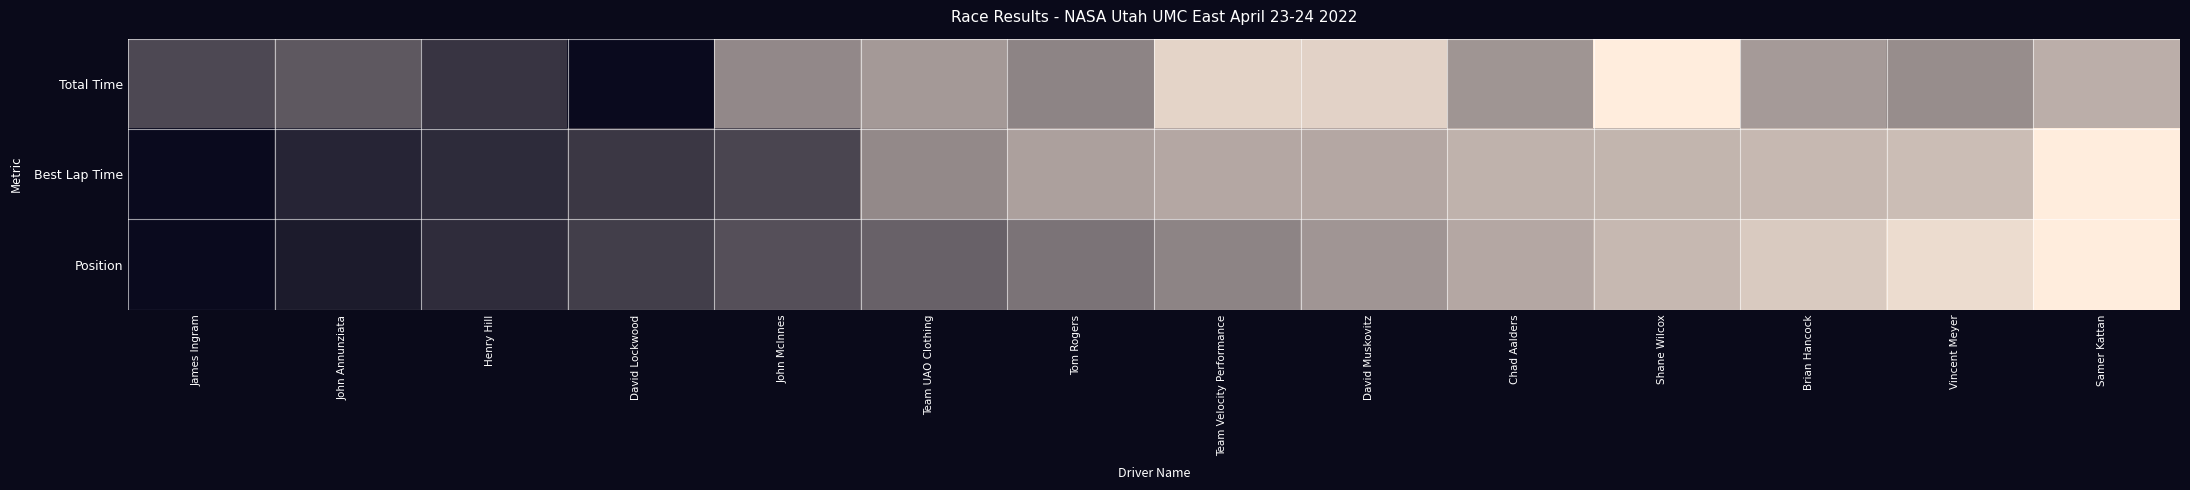

Which series has the widest spread of values?

Total Time